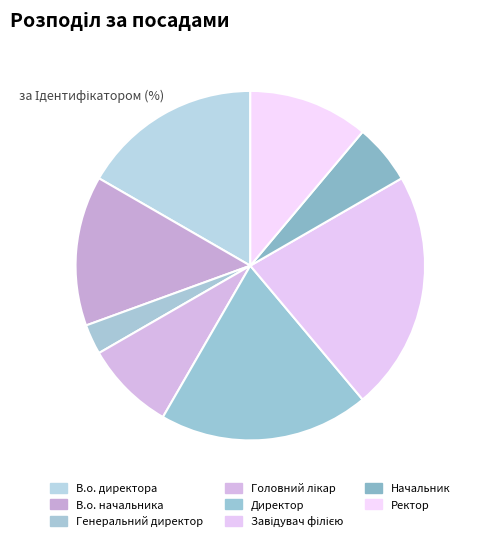

Which slice is the smallest?

Генеральний директор